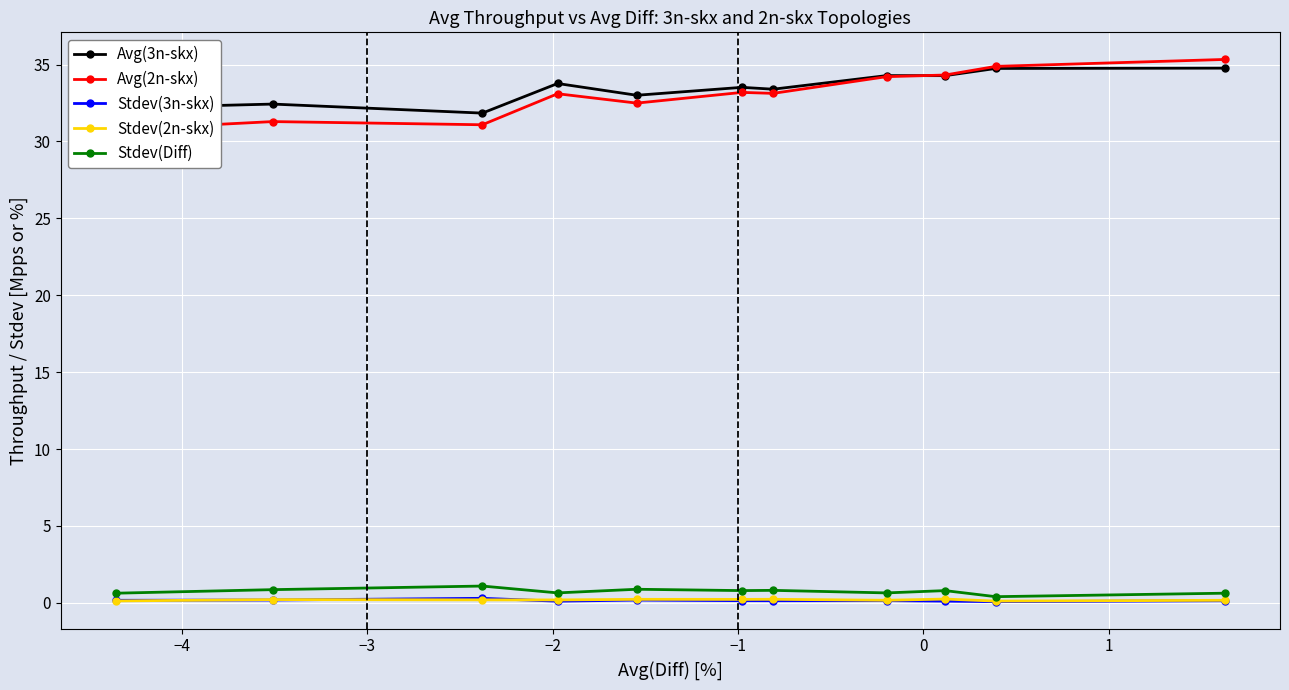

Reading left to right, list all the values displayed in this chart.

Avg(3n-skx): 32.2	32.4	31.8	33.8	33.0	33.5	33.4	34.3	34.3	34.7	34.8
Avg(2n-skx): 30.8	31.3	31.1	33.1	32.5	33.2	33.1	34.2	34.3	34.9	35.3
Stdev(3n-skx): 0.2	0.2	0.3	0.1	0.2	0.1	0.1	0.1	0.1	0.1	0.1
Stdev(2n-skx): 0.1	0.2	0.2	0.2	0.2	0.2	0.2	0.2	0.2	0.1	0.2
Stdev(Diff): 0.6	0.9	1.1	0.6	0.9	0.8	0.8	0.6	0.8	0.4	0.6